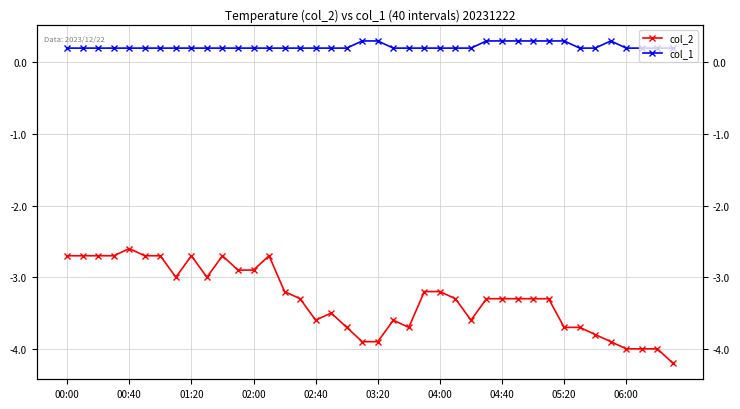

List the series in order of their overall mean, lowest first.

col_2, col_1